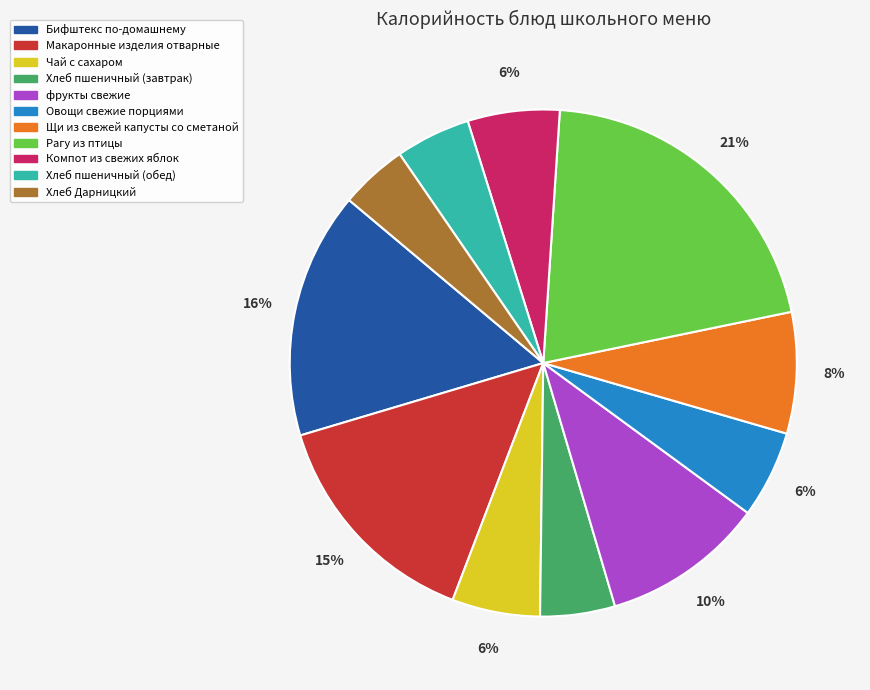

To the nearest percent, what is the average slice percentage?

9%